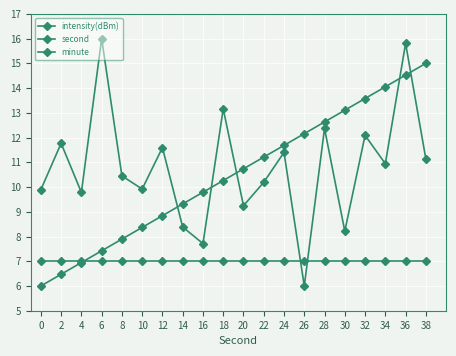

How many distinct data groups are displayed?

3